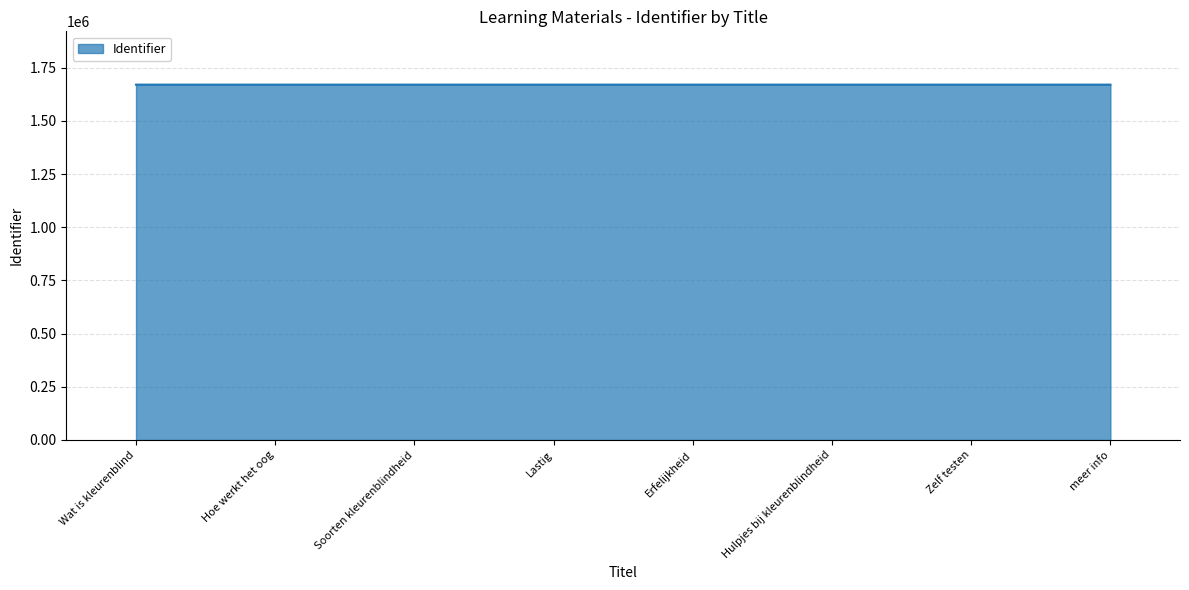

What is the maximum value shown in the chart?

1670080